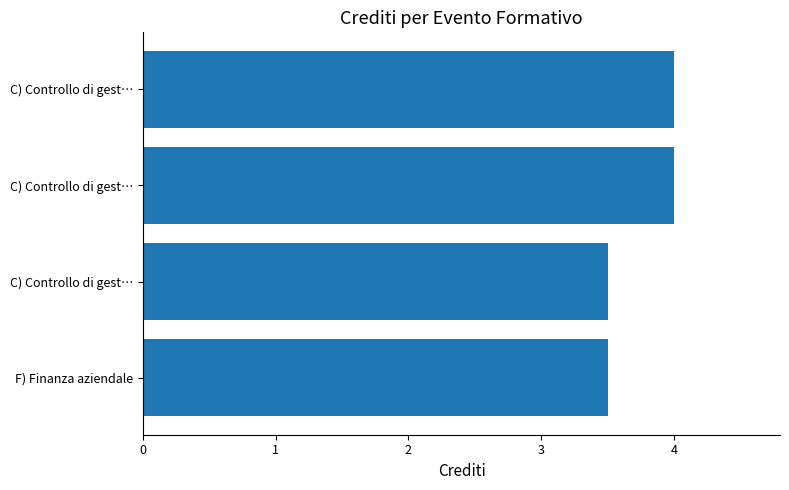

How many distinct data groups are displayed?

1